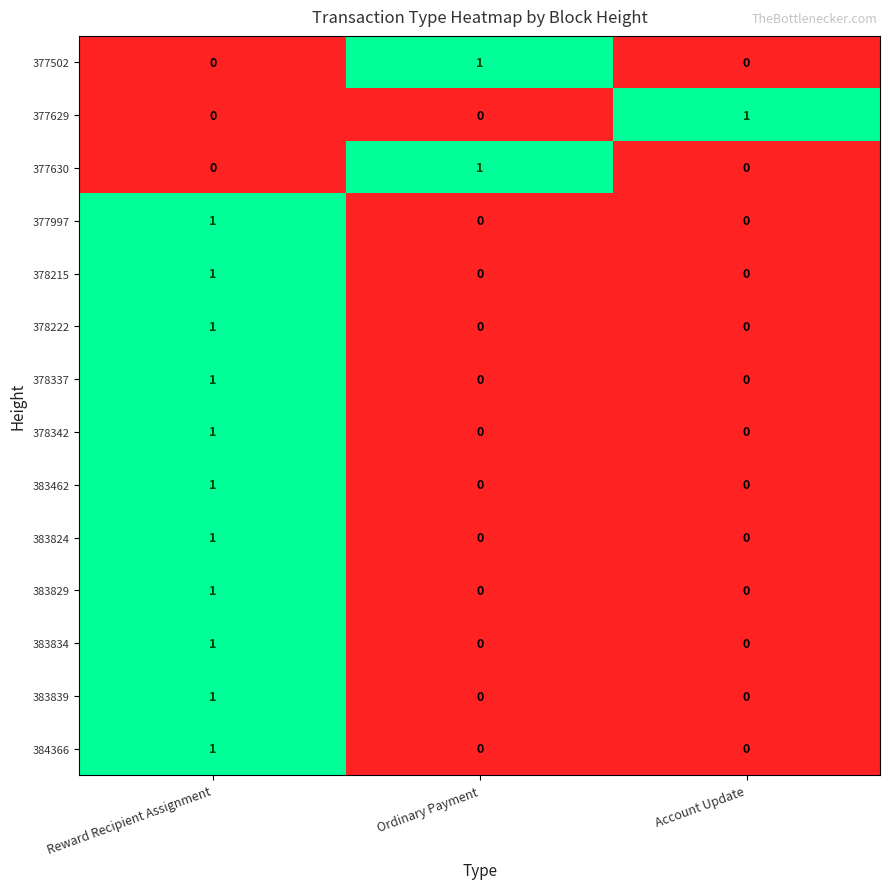

How many series are shown in this chart?

14